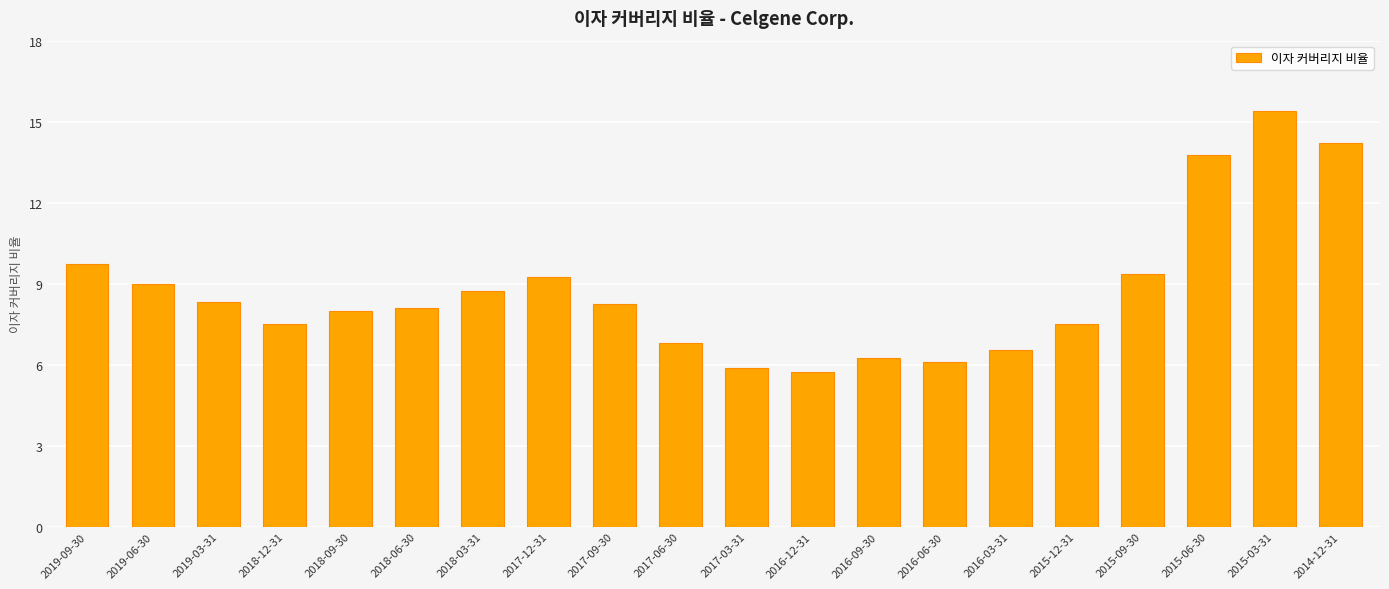

What is the change in value from 2018-12-31 to 2015-06-30?

+6.2